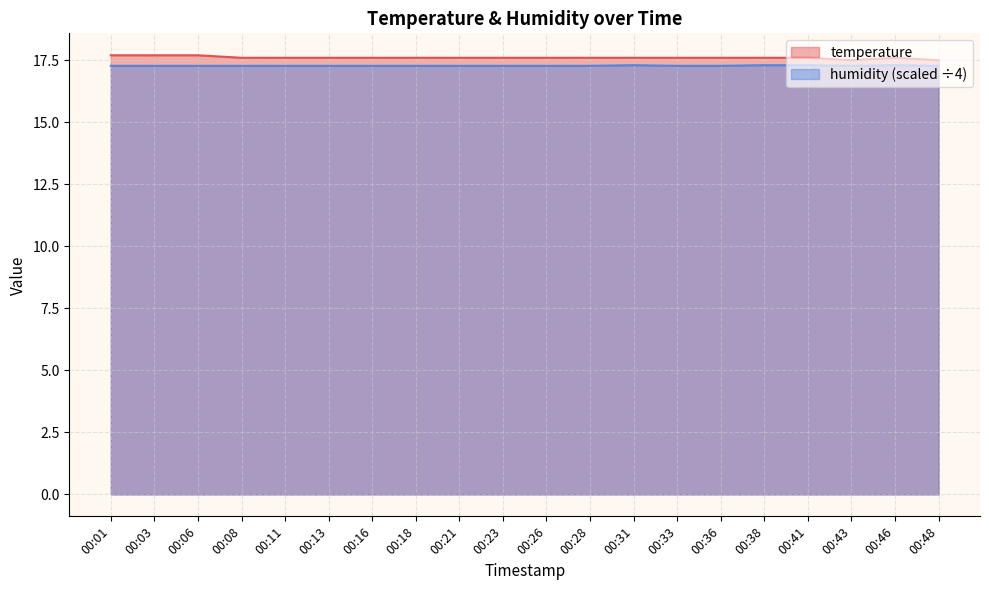

Is it true that humidity equals 17.3 at 00:11?

True